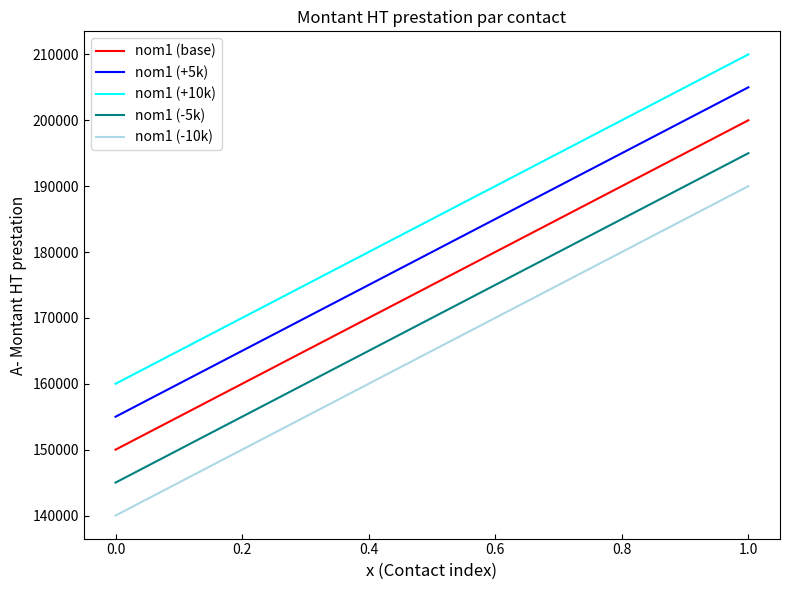

What is the greatest value displayed?

210000